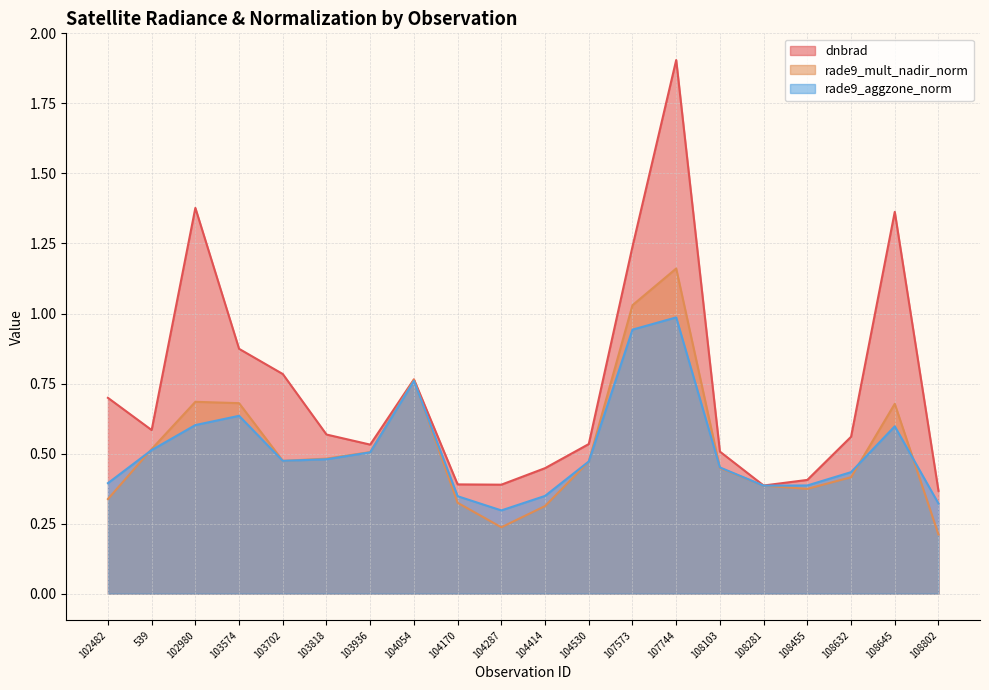

What is the difference between the maximum and minimum values in the rade9_mult_nadir_norm series?

0.9